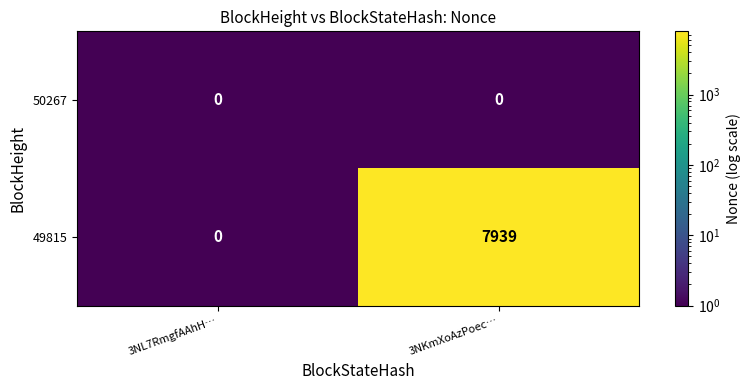

What is the difference between the highest and lowest values at 3NKmXoAzPoec…?

7939